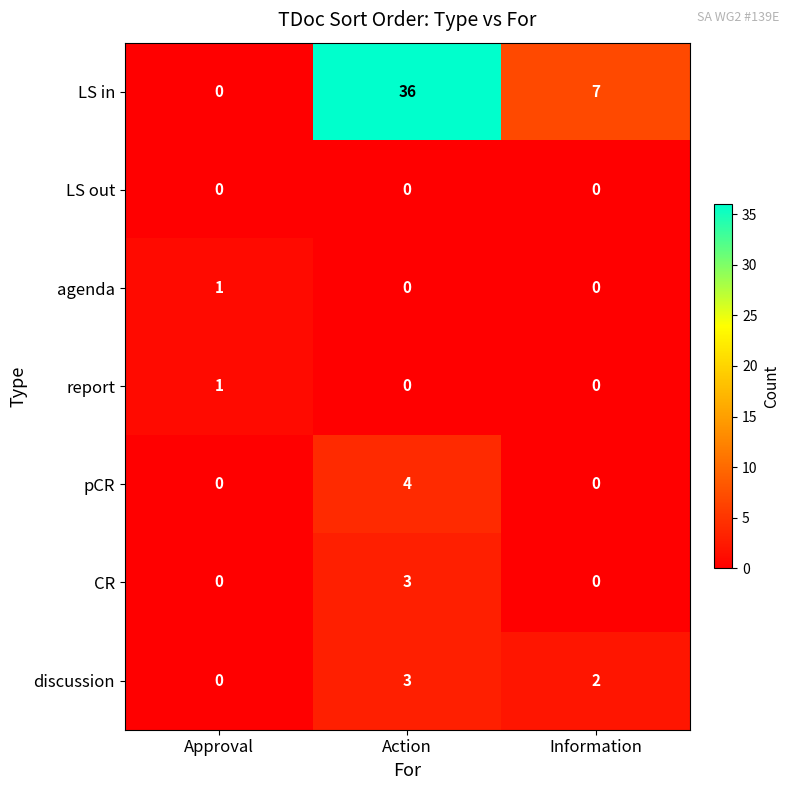

Reading right to left, extract all data points from this chart.

LS in: Information=7	Action=36	Approval=0
LS out: Information=0	Action=0	Approval=0
agenda: Information=0	Action=0	Approval=1
report: Information=0	Action=0	Approval=1
pCR: Information=0	Action=4	Approval=0
CR: Information=0	Action=3	Approval=0
discussion: Information=2	Action=3	Approval=0